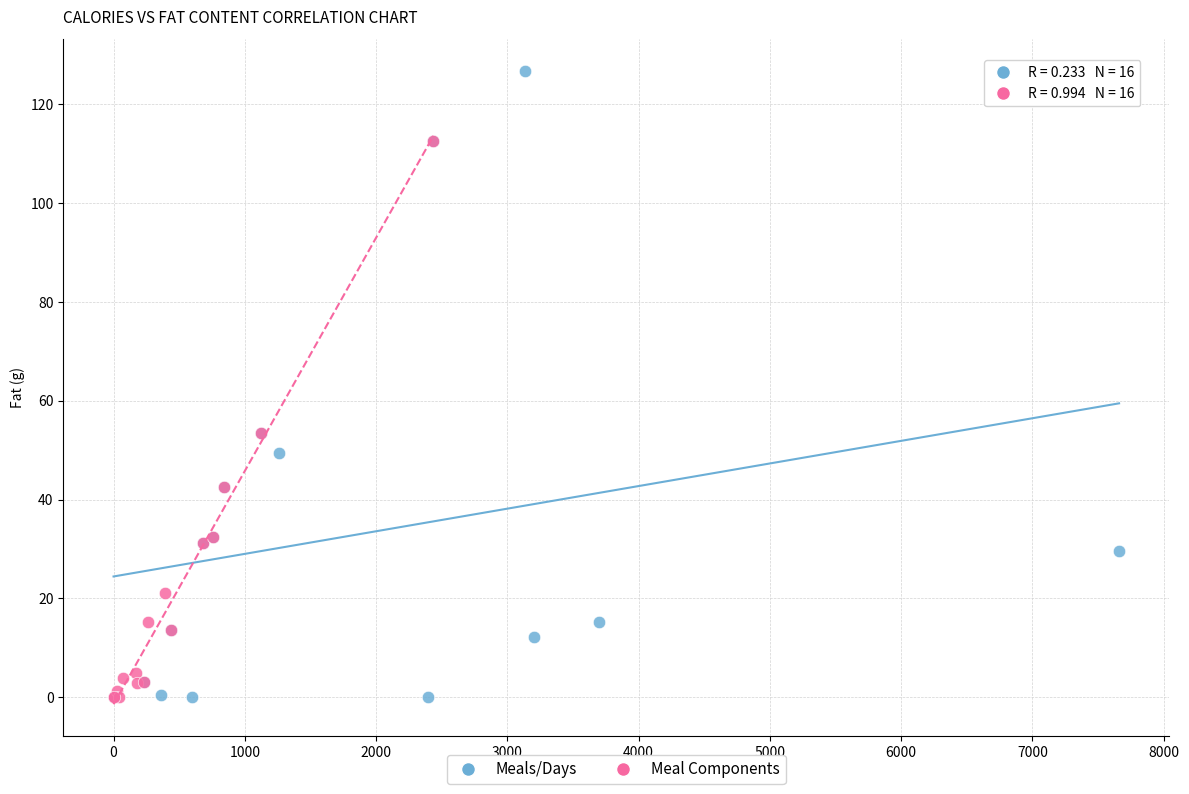

Which series has the widest spread of Y values?

Meals/Days